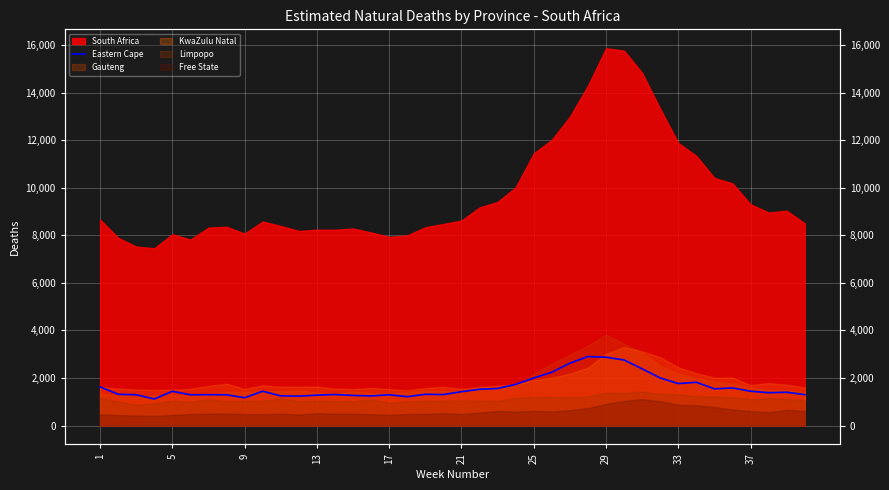

Where does the data first go above 1422?

1